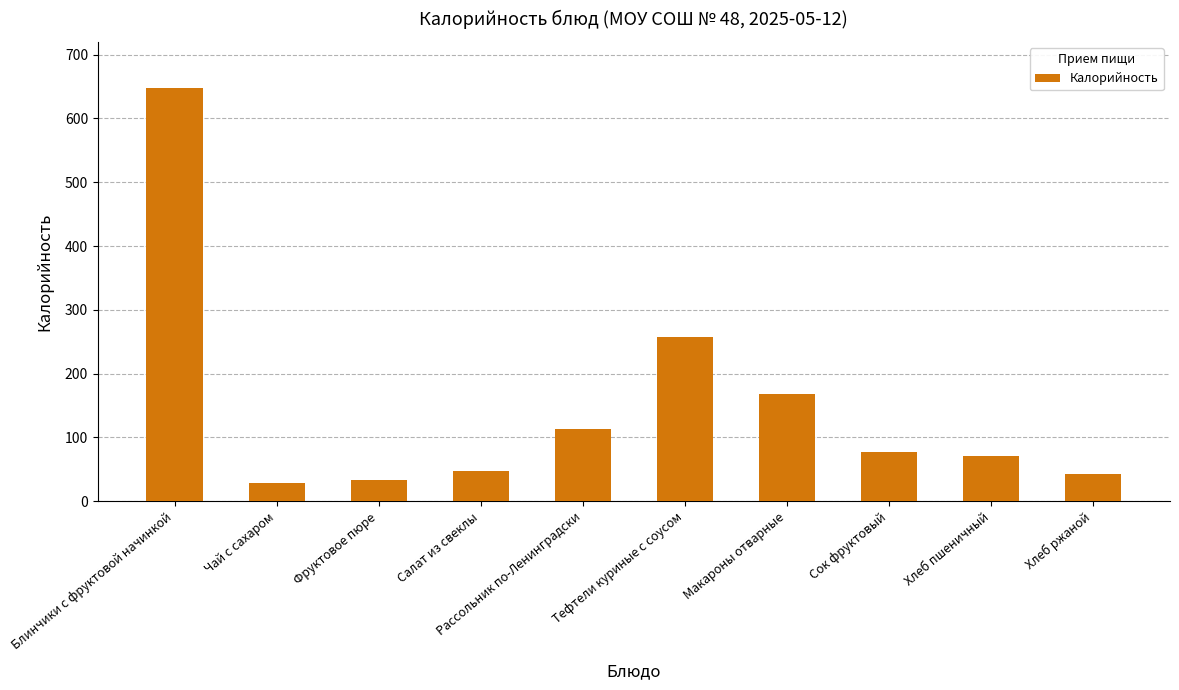

Is it true that the value at Хлеб пшеничный is 70.1?

True